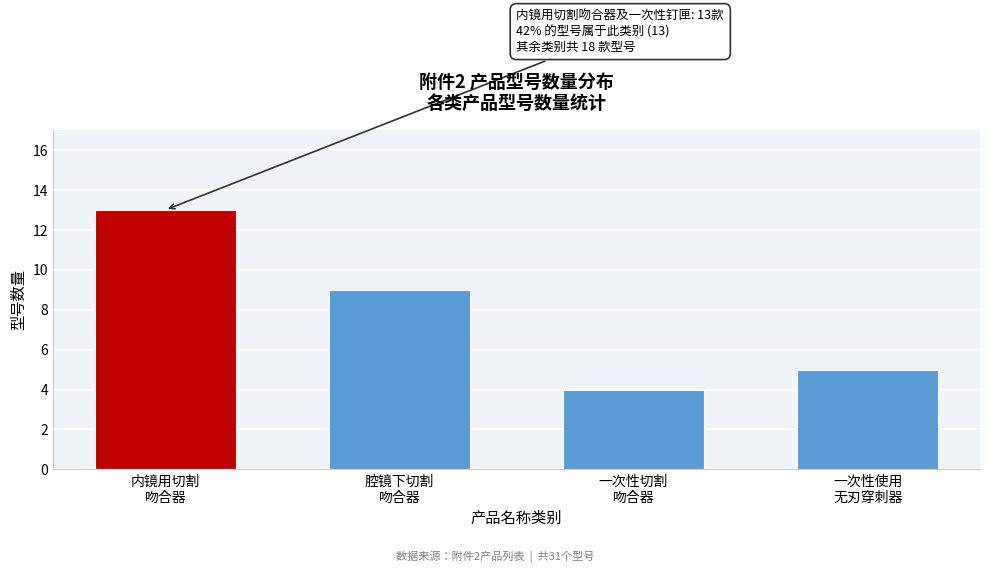

Reading left to right, what are all the values shown in this chart?

13	9	4	5